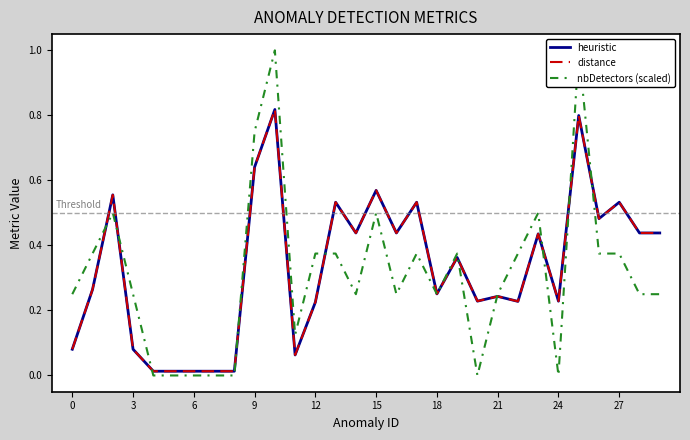

What is the difference between the highest and lowest values at 20?

0.2